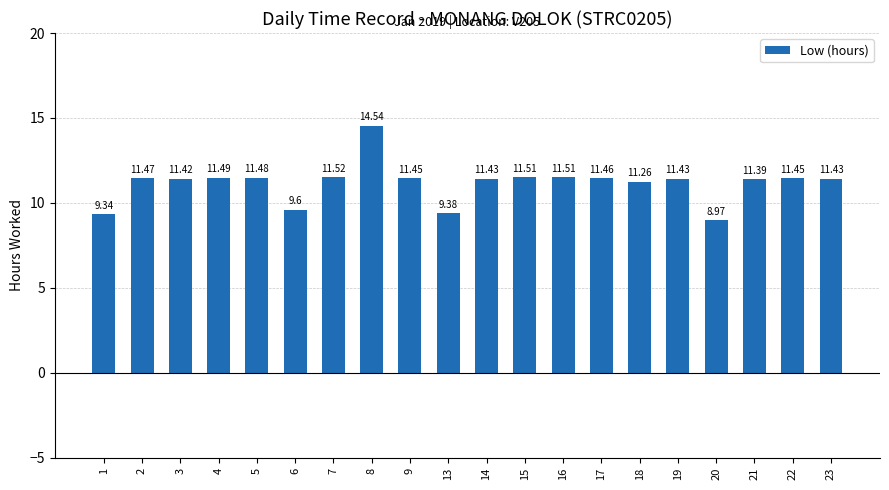

What is the difference between the maximum and minimum values?

5.6